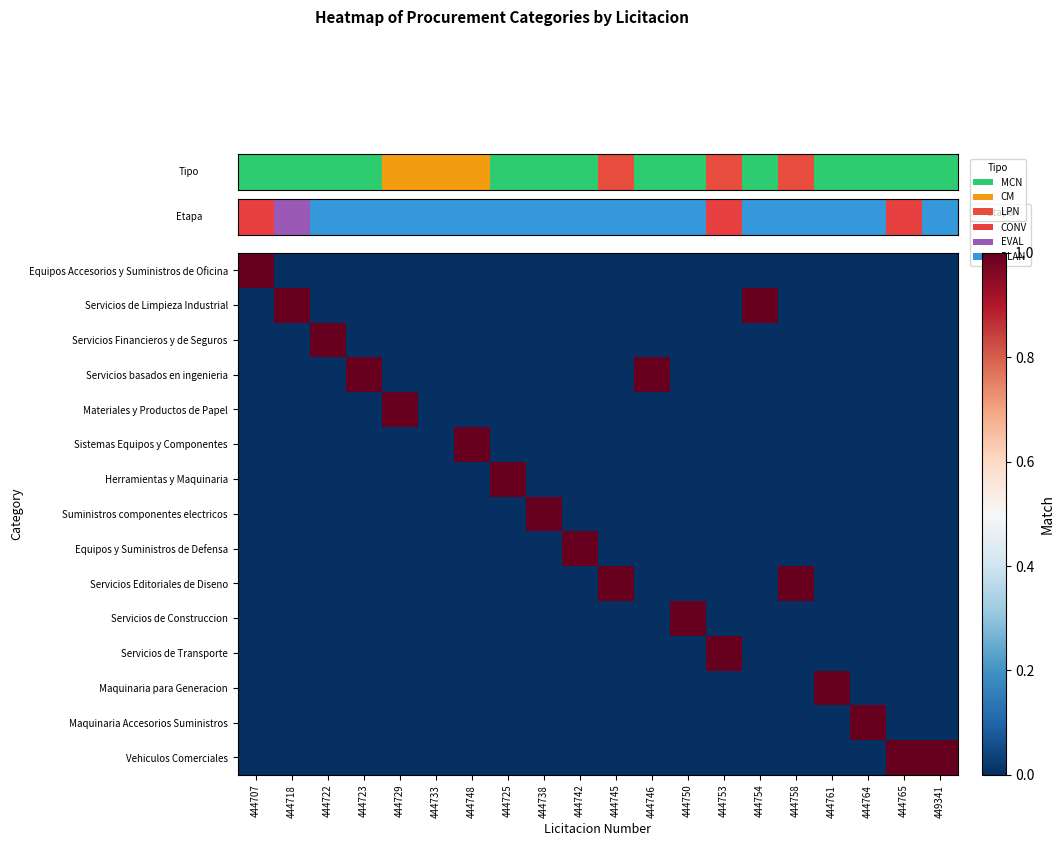

Is it true that Servicios de Limpieza Industrial equals 1 at 444718?

False